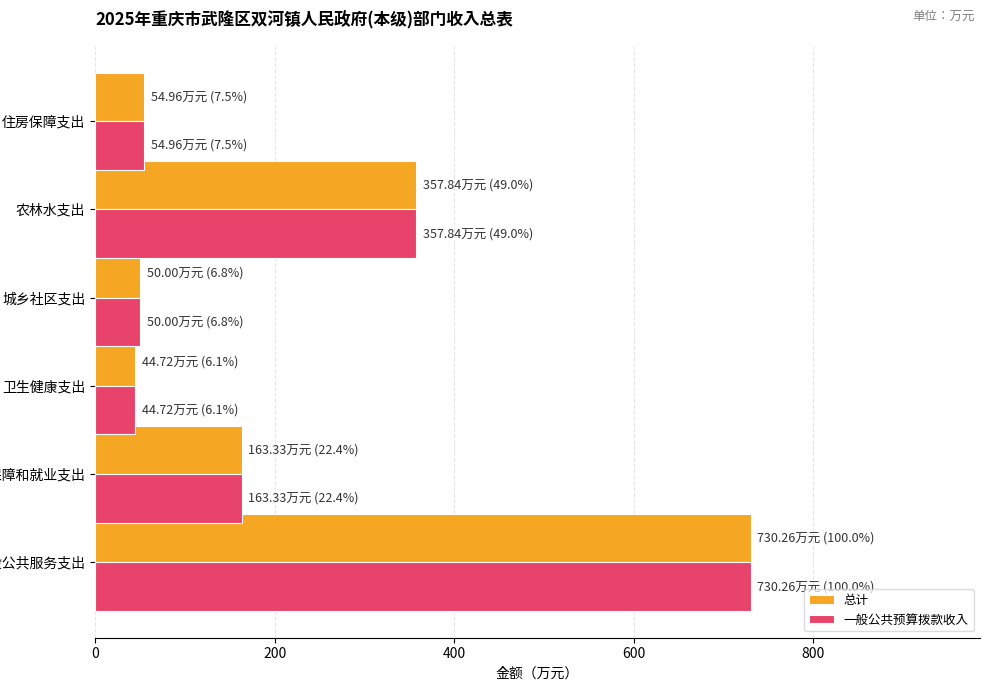

At how many categories does at least one series exceed 722?

1